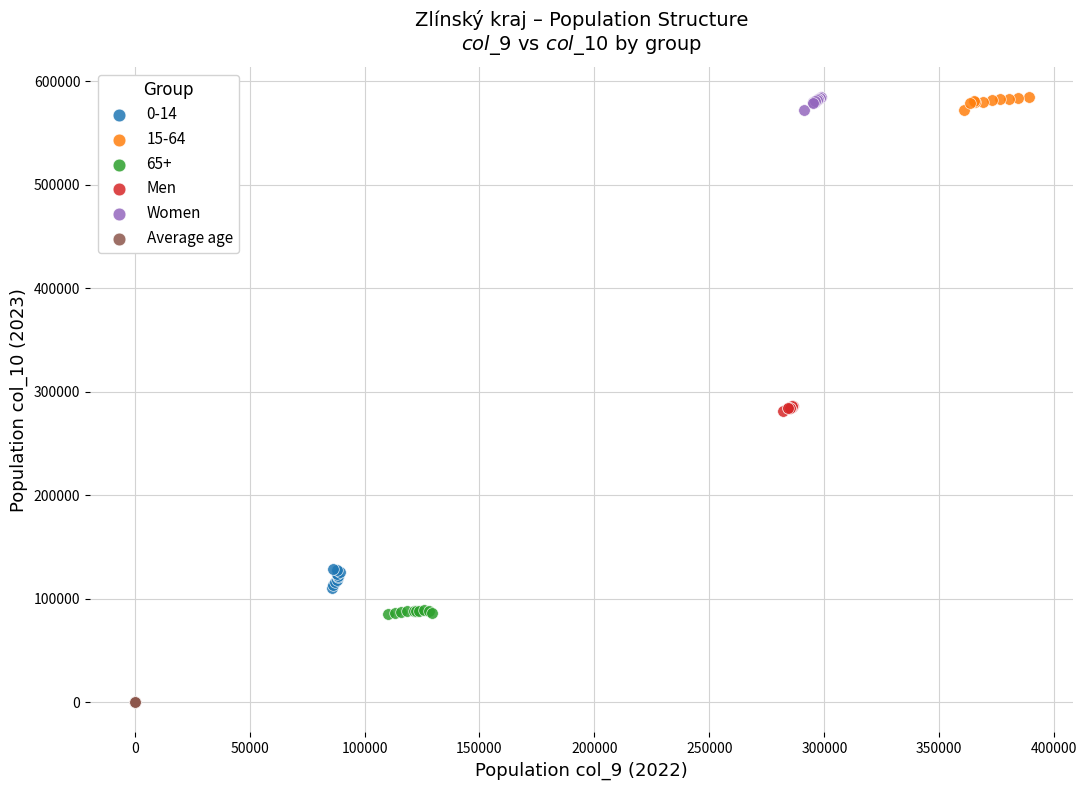

Which series contains the lowest Y value?

Average age